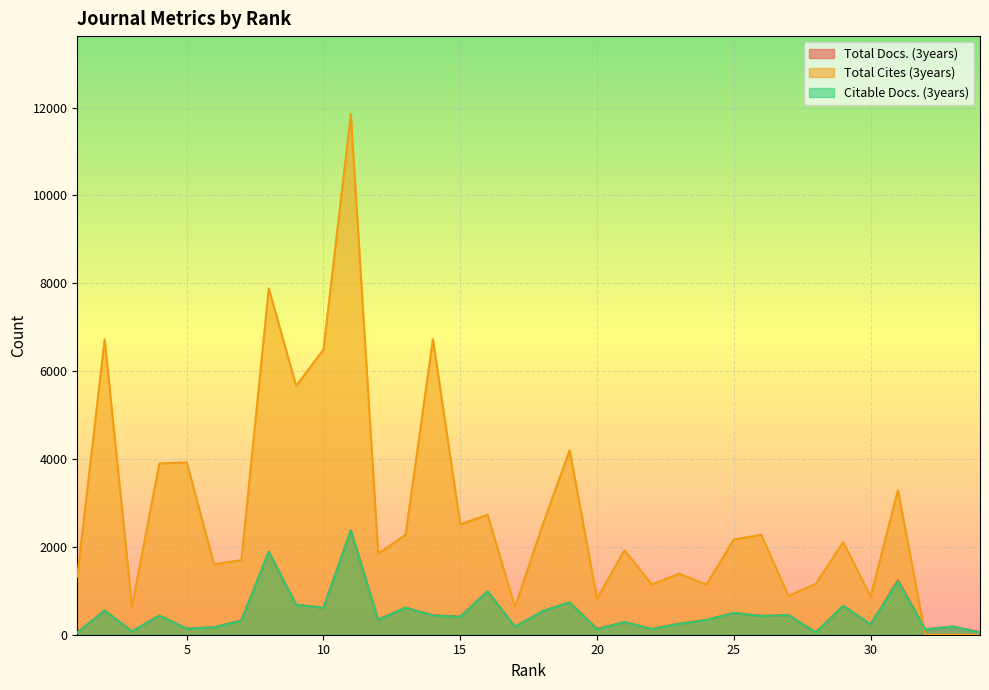

Which series has the largest total across all categories?

Total Cites (3years)